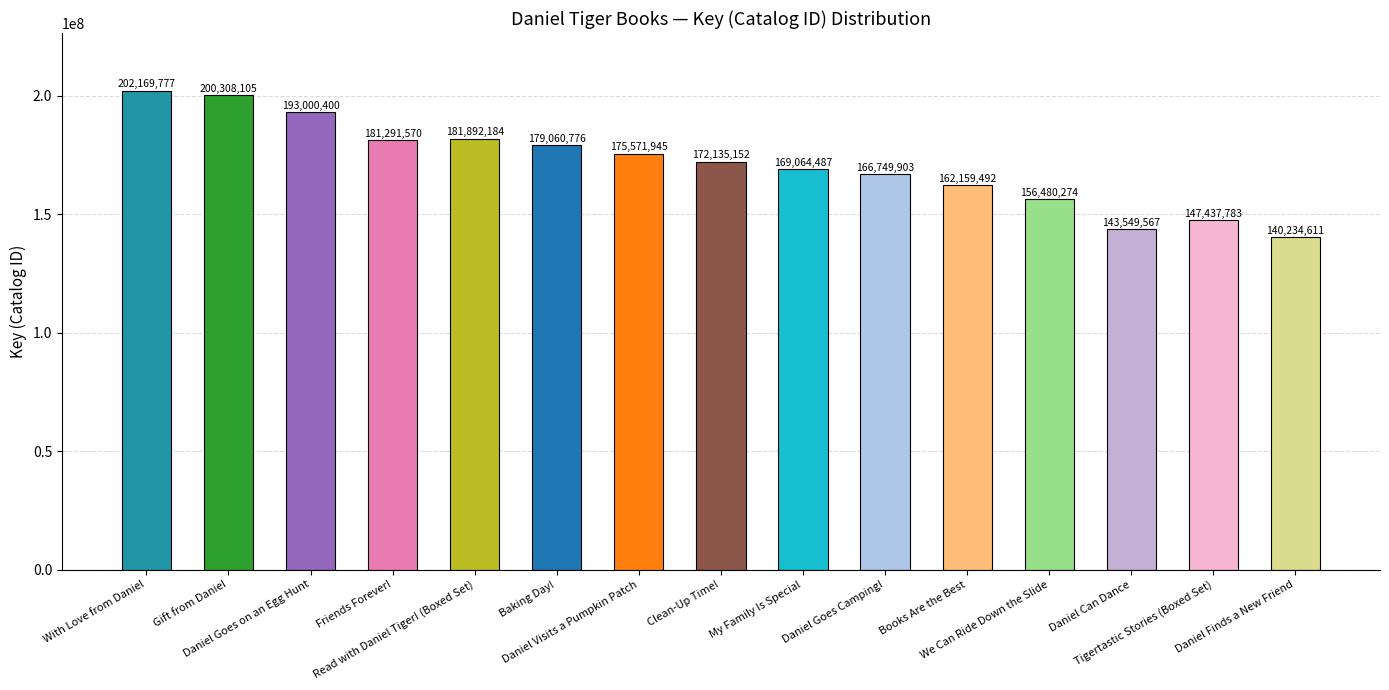

What is the sum of the values at My Family Is Special and Daniel Goes Camping!?

335814390